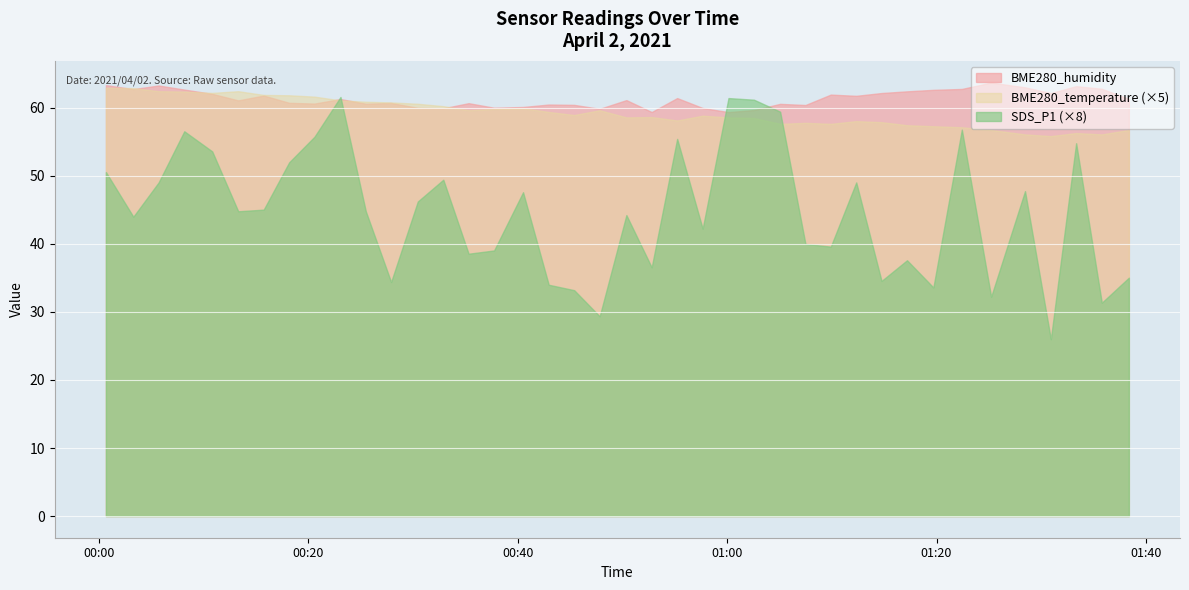

What is the sum of the BME280_humidity values at 2021/04/02 01:09:54 and 2021/04/02 00:23:05?

123.2